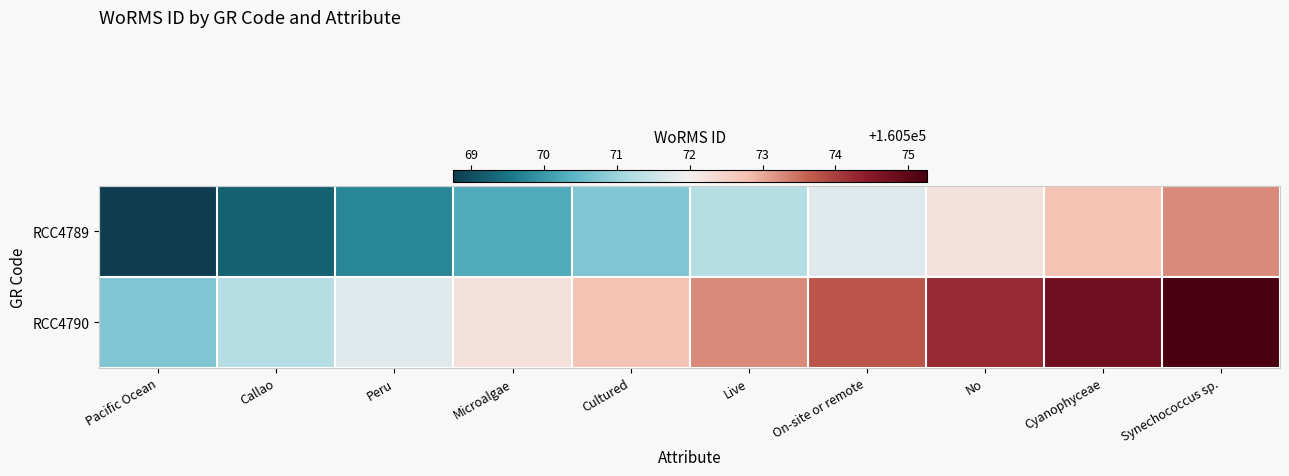

What is the minimum value shown in the chart?

160568.8